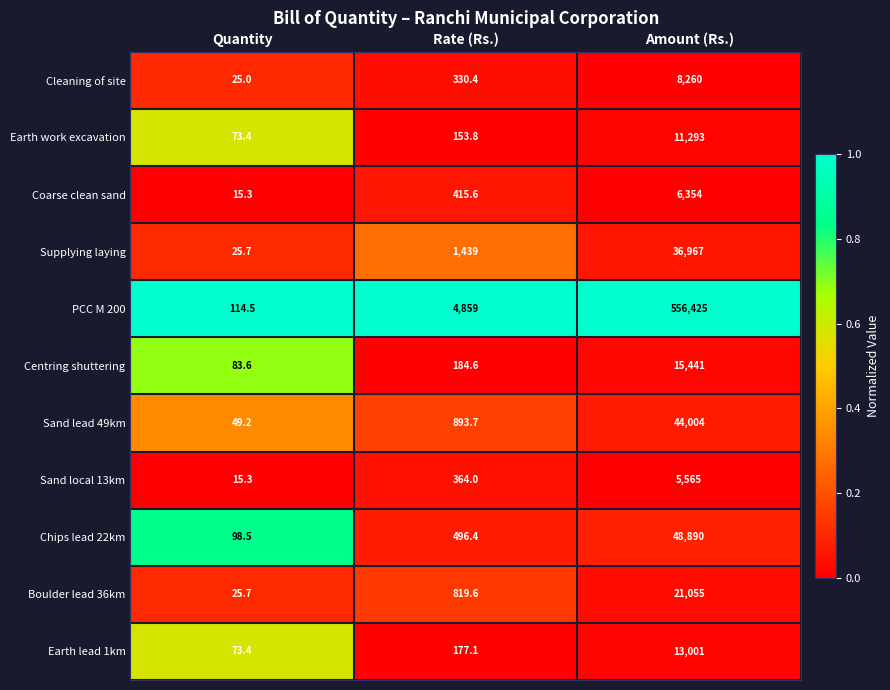

Which series has the widest spread of values?

PCC M 200